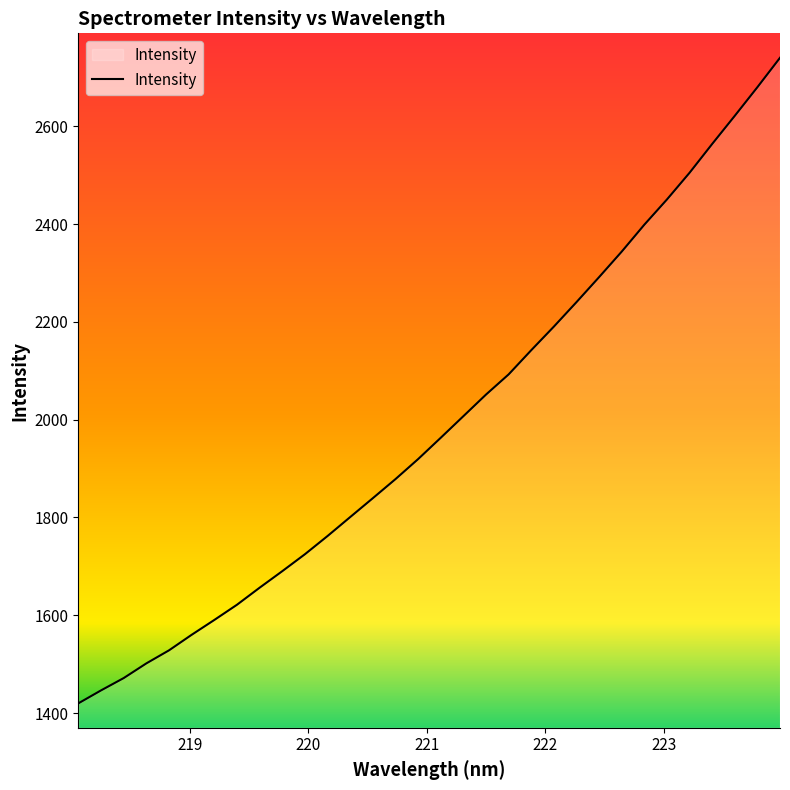

What is the difference between the maximum and minimum values?

1320.2